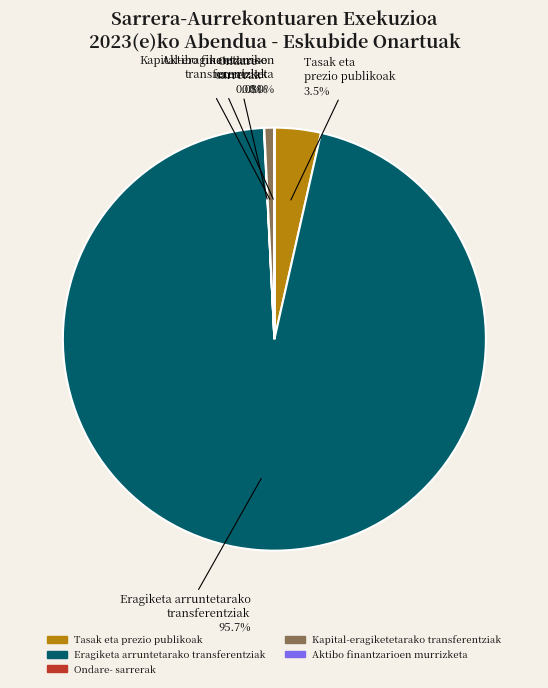

Which category accounts for the majority?

Eragiketa arruntetarako transferentziak